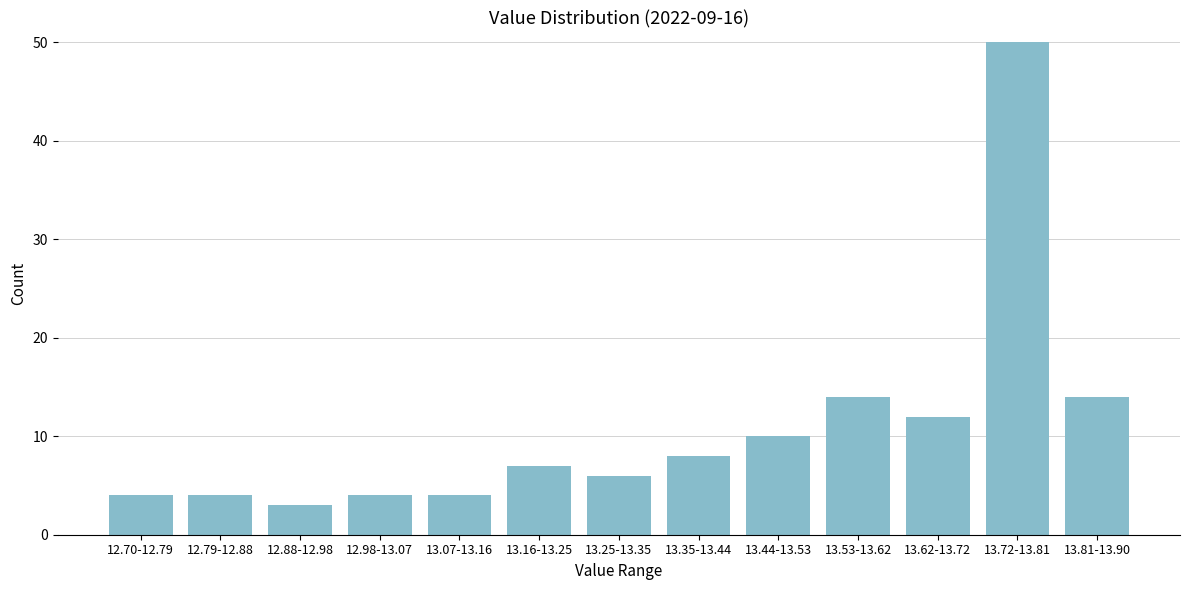

Reading left to right, transcribe all the data shown in this chart.

4	4	3	4	4	7	6	8	10	14	12	50	14